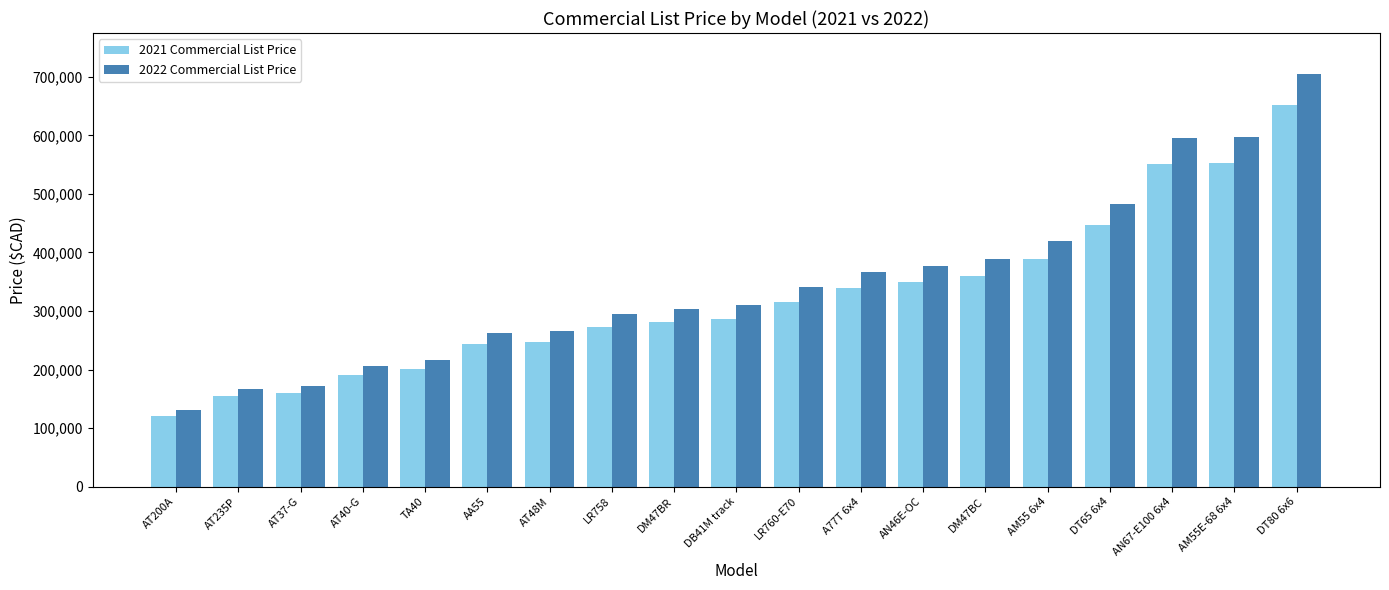

Is the value of 2022 Commercial List Price at DM47BC greater than the value of 2021 Commercial List Price at DM47BC?

Yes